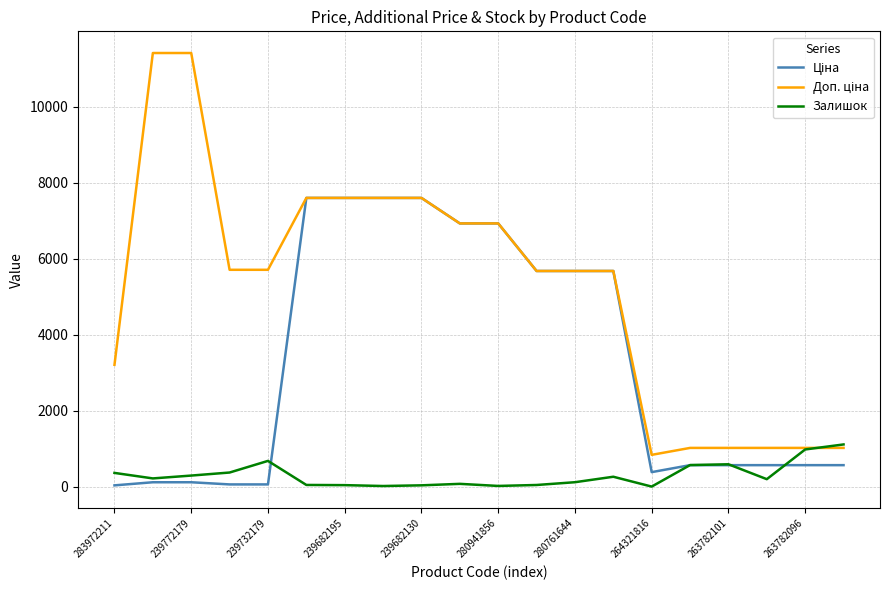

What is the sum of all Залишок values?

5979.0